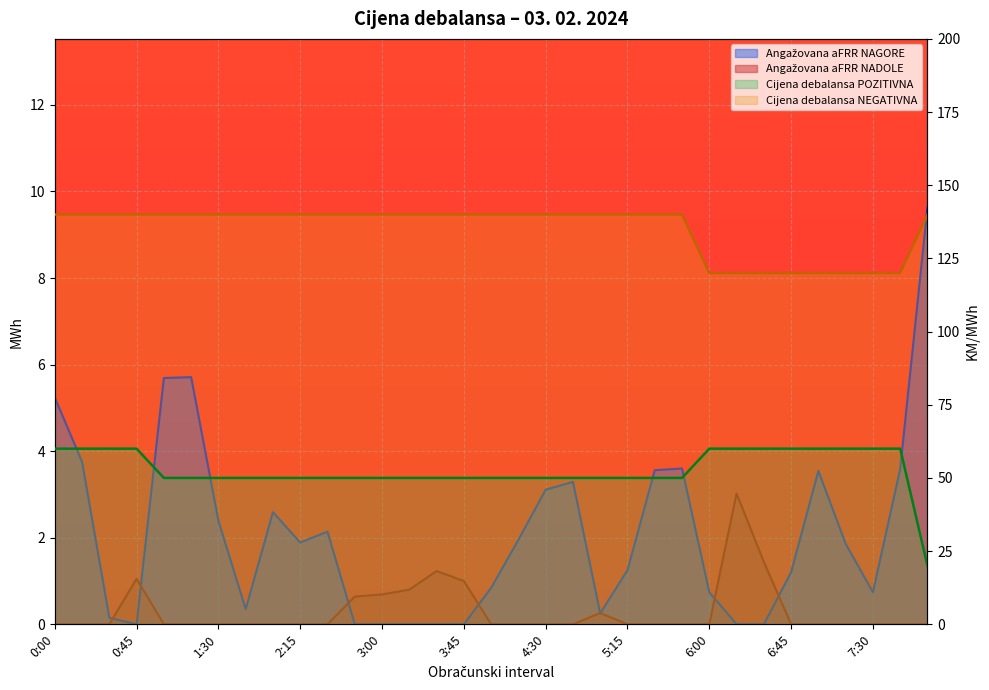

True or false: Angažovana aFRR NAGORE has a value of 3.8 at 3:15.

False